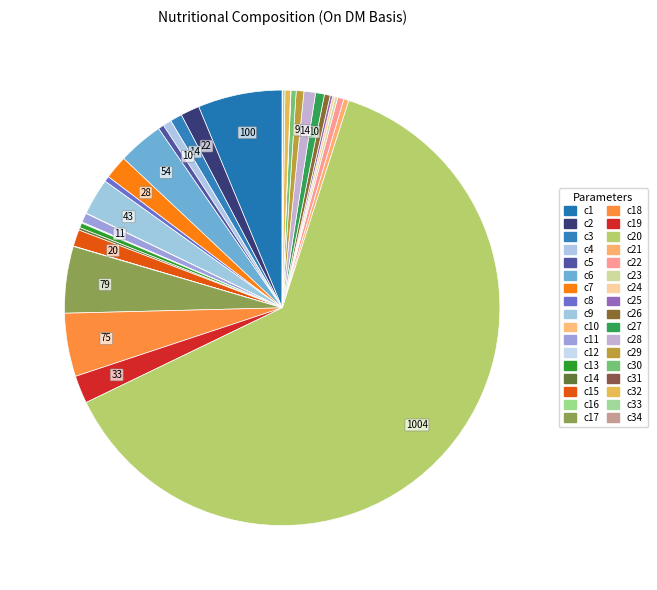

To the nearest percent, what is the difference between the largest and smallest slice percentages?

63%